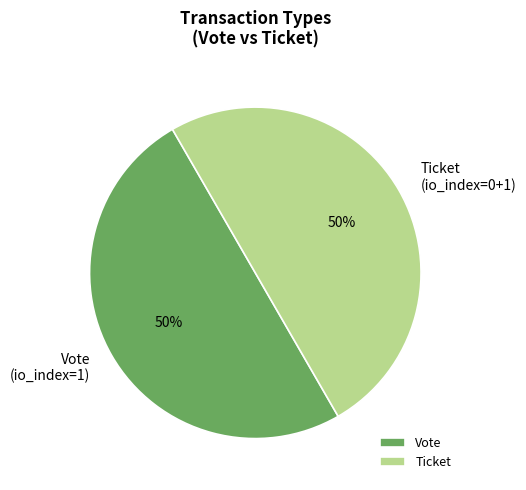

To the nearest percent, what is the combined percentage of Ticket and Vote?

100%